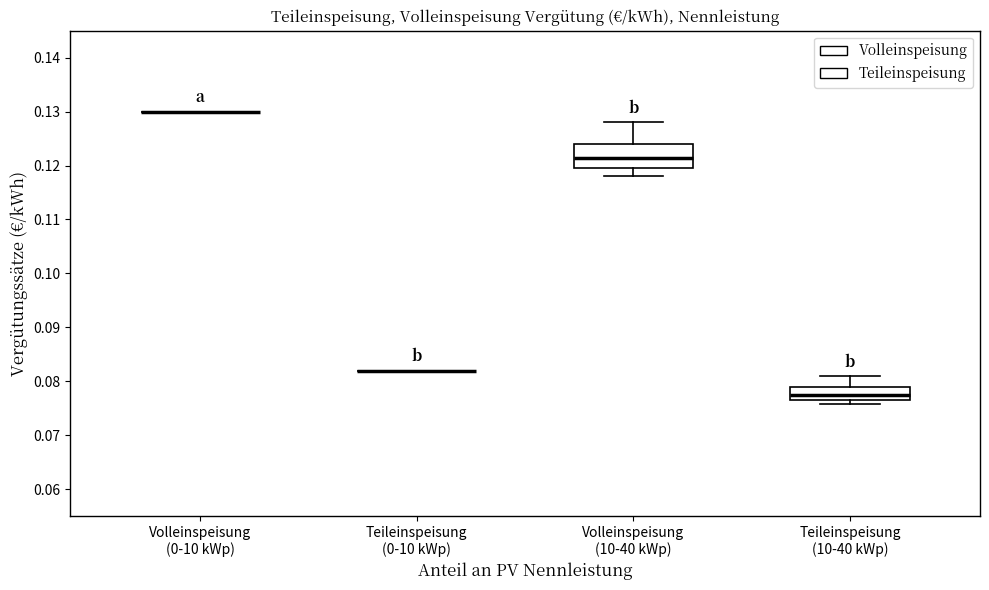

Reading left to right, transcribe this box plot: for each box, give where its median line is, the range the box spans, and where its two whiskers end, as read against the y-axis. The values are not printed on the chart, so give them approximately, as read against the axis.

Volleinspeisung (0-10 kWp): box collapsed to a line at 0.130, whiskers 0.130 to 0.130
Teileinspeisung (0-10 kWp): box collapsed to a line at 0.082, whiskers 0.082 to 0.082
Volleinspeisung (10-40 kWp): median 0.121, box 0.120 to 0.124, whiskers 0.118 to 0.128
Teileinspeisung (10-40 kWp): median 0.077 (inside the box), box 0.077 to 0.079, whiskers 0.076 to 0.081